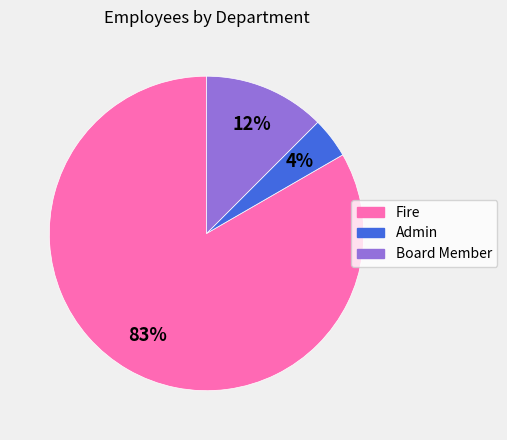

The Fire slice represents 83% of the pie. True or false?

True